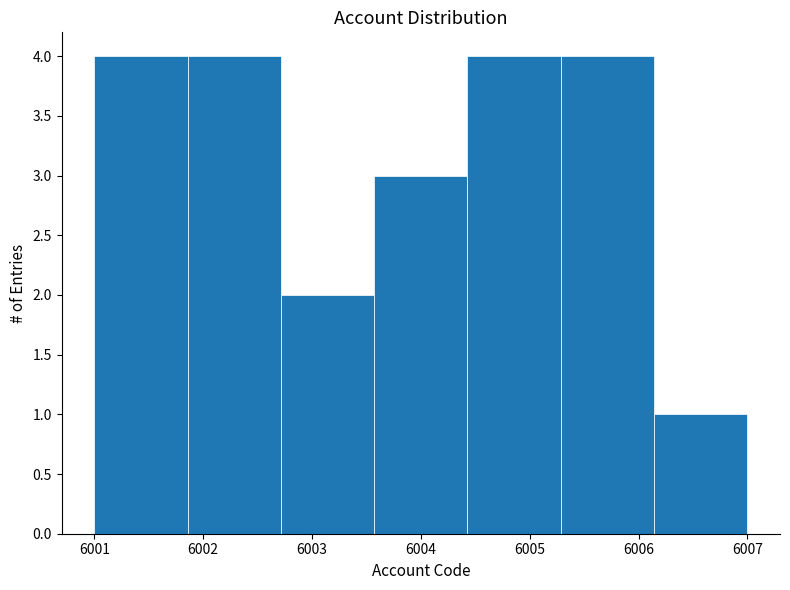

Reading left to right, transcribe this chart: for each bar, give the range it covers on the x-axis and its height. Neither the bar edges nor the heights are printed on the chart, so give them approximately, as read against the axes.

6001.0 to 6001.9: 4
6001.9 to 6002.7: 4
6002.7 to 6003.6: 2
6003.6 to 6004.4: 3
6004.4 to 6005.3: 4
6005.3 to 6006.1: 4
6006.1 to 6007.0: 1